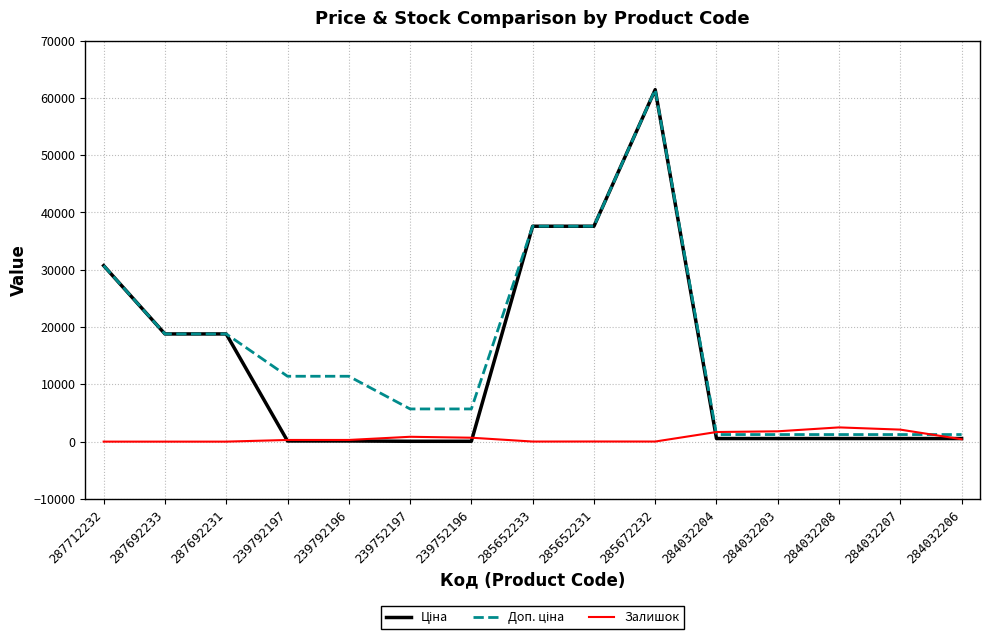

What is the maximum value shown in the chart?

61434.3